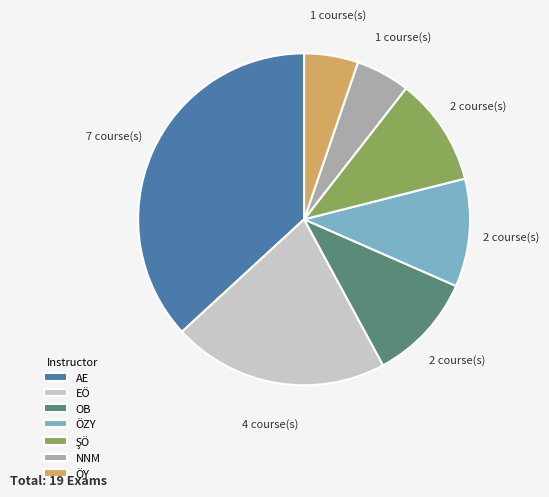

Between AE and EÖ, which is larger?

AE